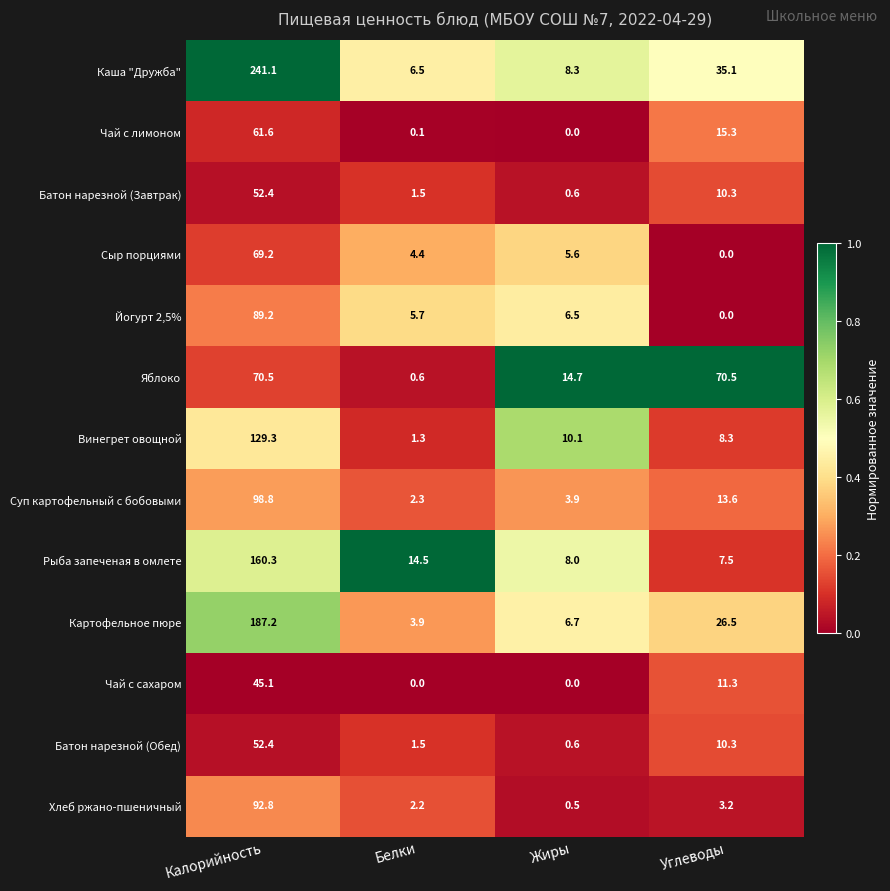

The Рыба запеченая в омлете series shows 14.5 at Белки. True or false?

True